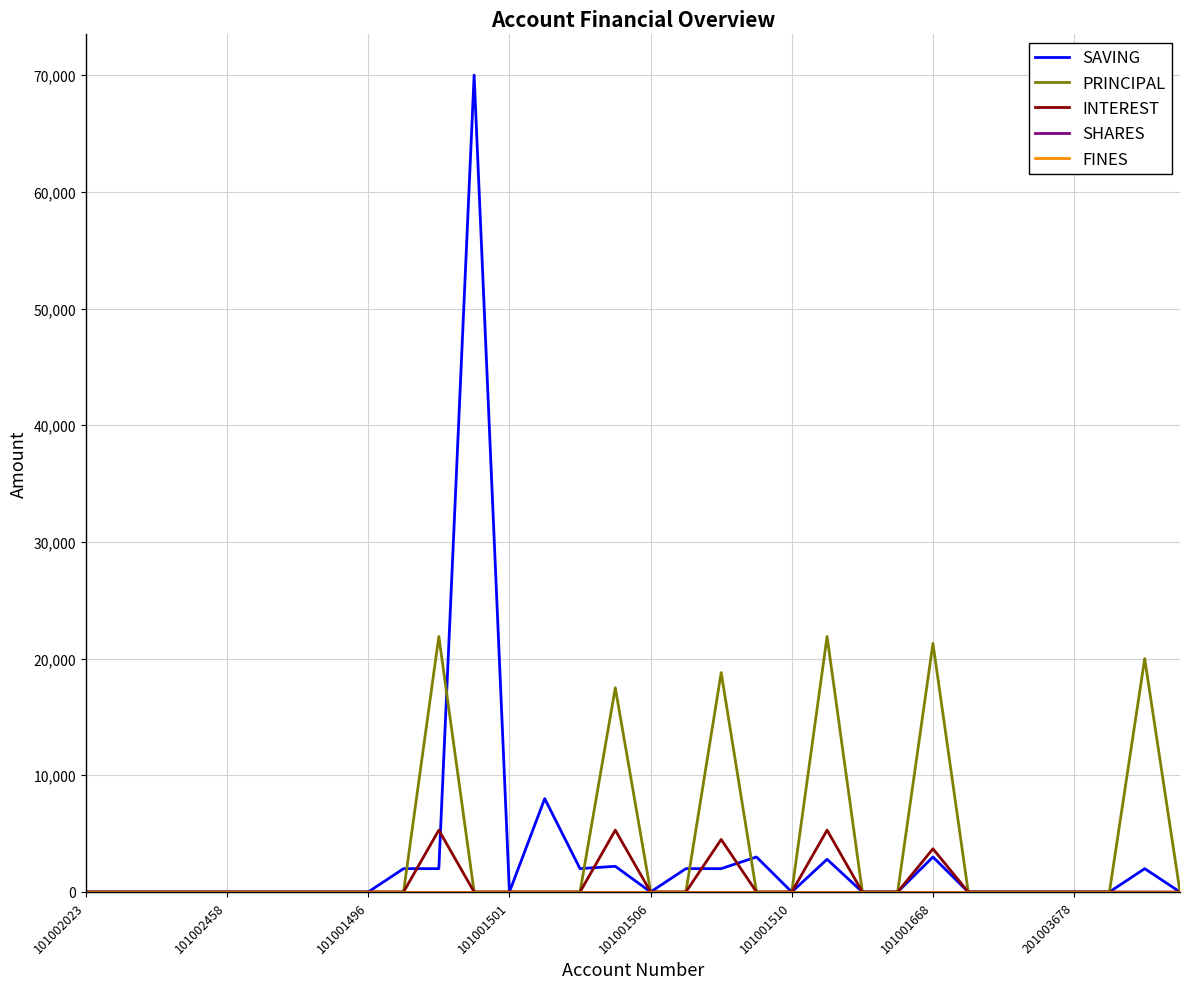

Is this an area chart (filled region under the line)?

No